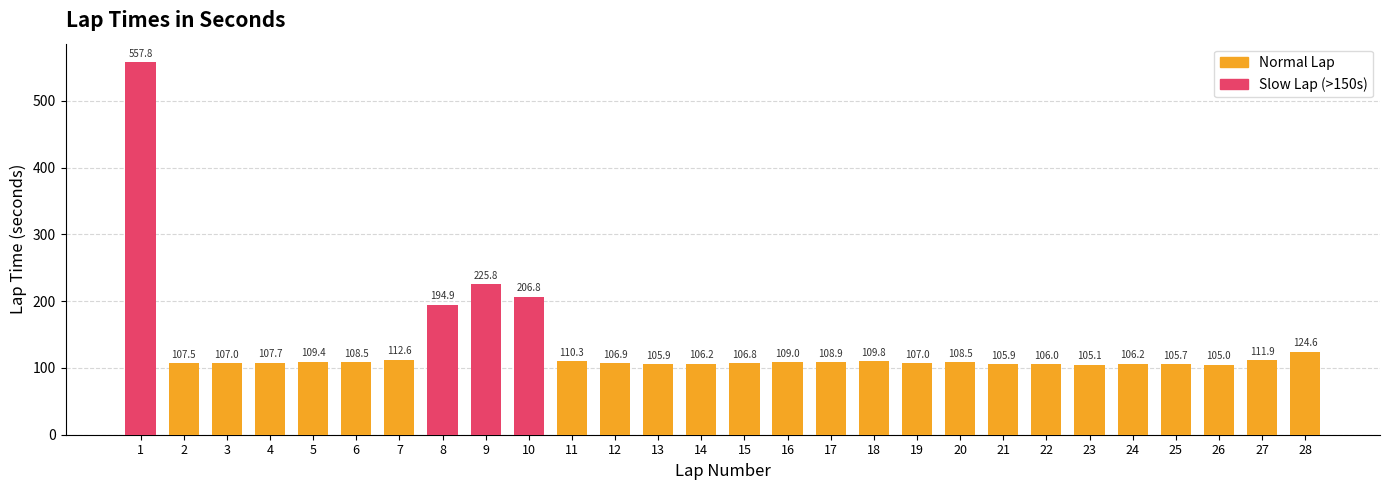

What is the value of the 12th bar from the left?

106.9